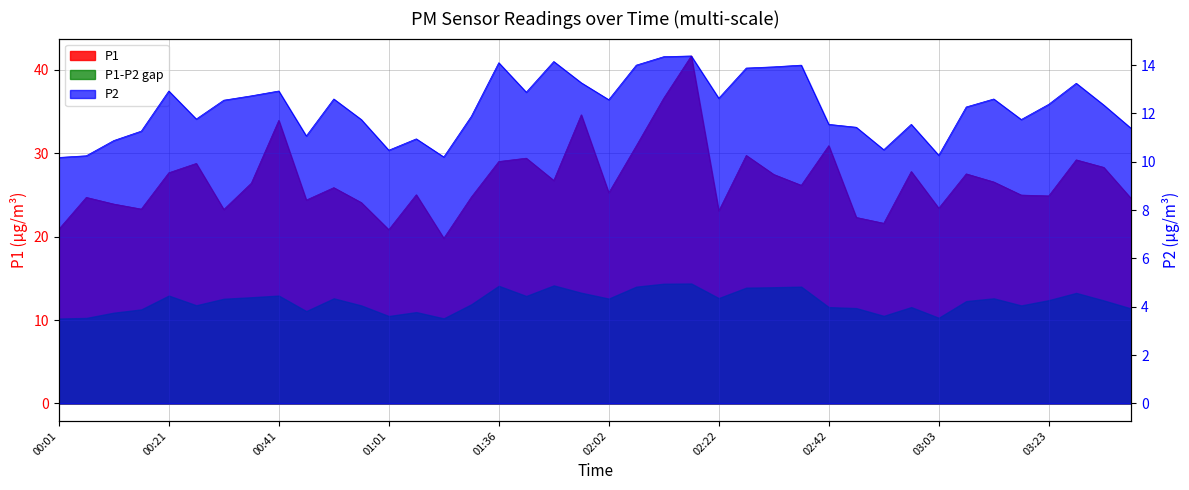

What position from the right is 03:33?

2